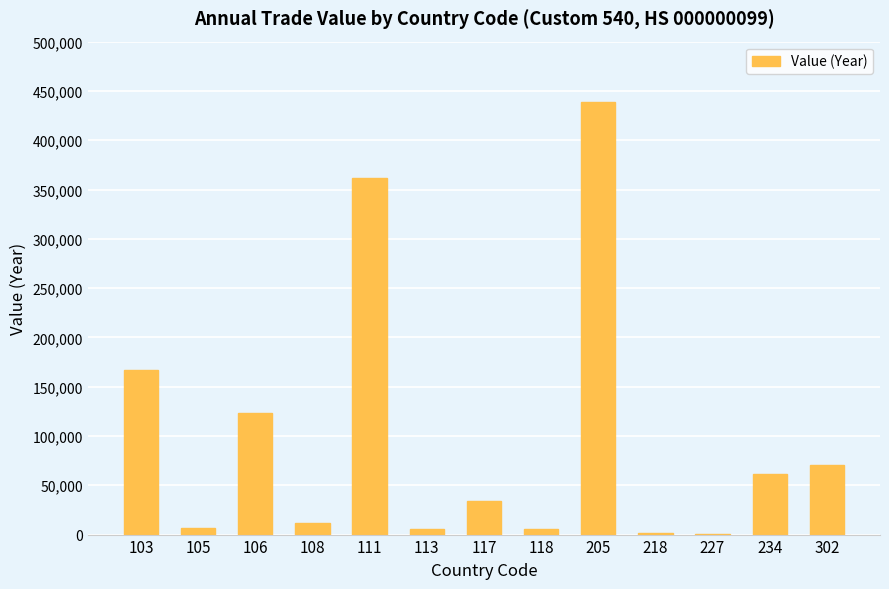

What is the sum of all values?

1290576